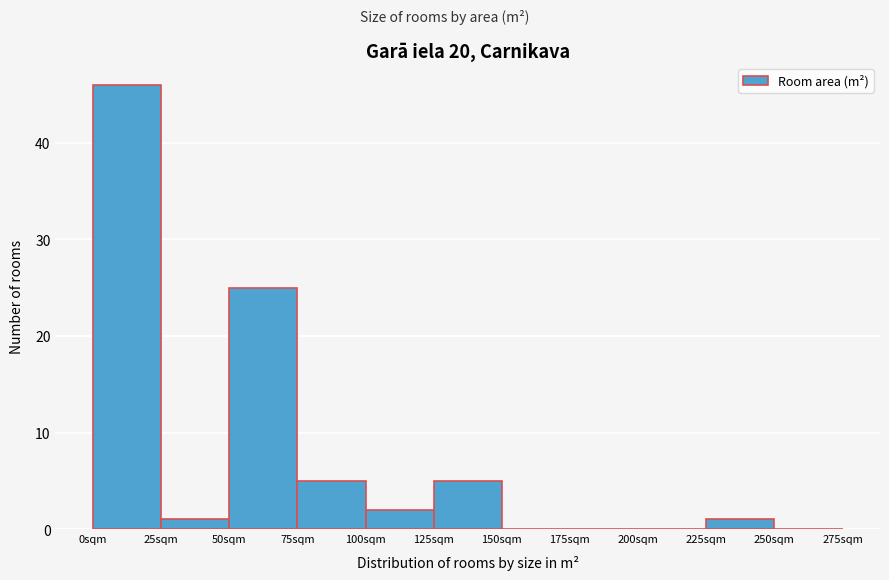

Reading left to right, list every bar in this chart as the range it spans on the x-axis followed by its height. The values are not printed on the chart, so give them approximately, as read against the axis.

0 to 25: 46
25 to 50: 1
50 to 75: 25
75 to 100: 5
100 to 125: 2
125 to 150: 5
150 to 175: 0
175 to 200: 0
200 to 225: 0
225 to 250: 1
250 to 275: 0